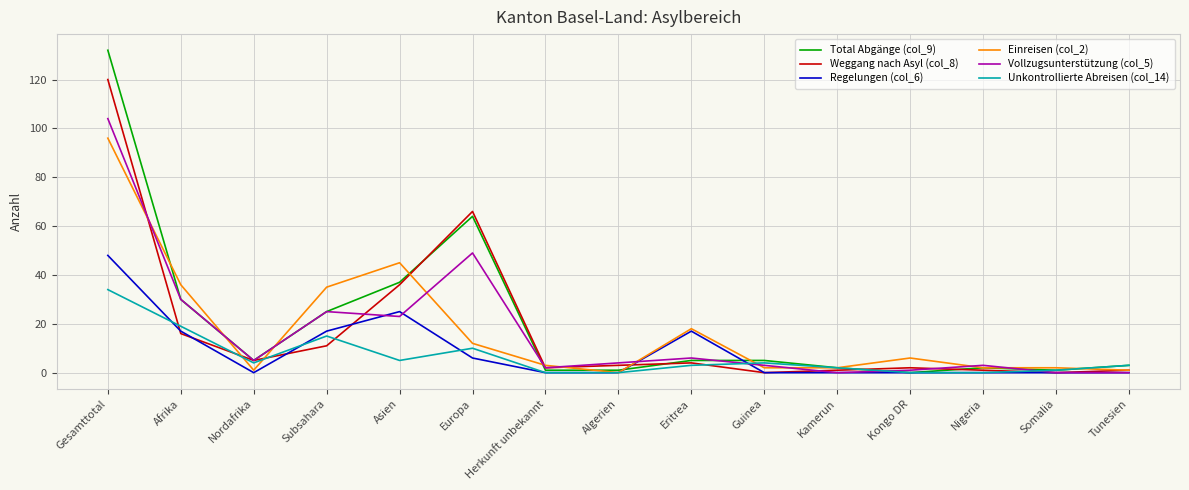

Is the value of Total Abgänge (col_9) at Nordafrika greater than the value of Regelungen (col_6) at Algerien?

Yes